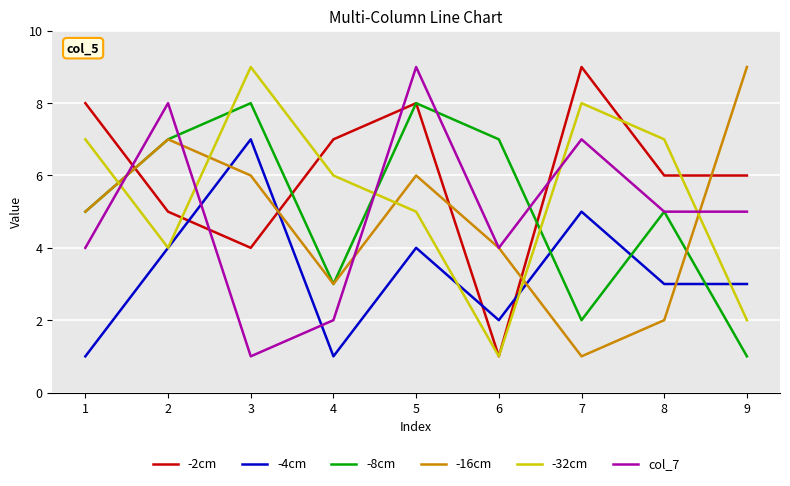

At 7, list the series in order from largest to smallest.

-2cm, -32cm, col_7, -4cm, -8cm, -16cm